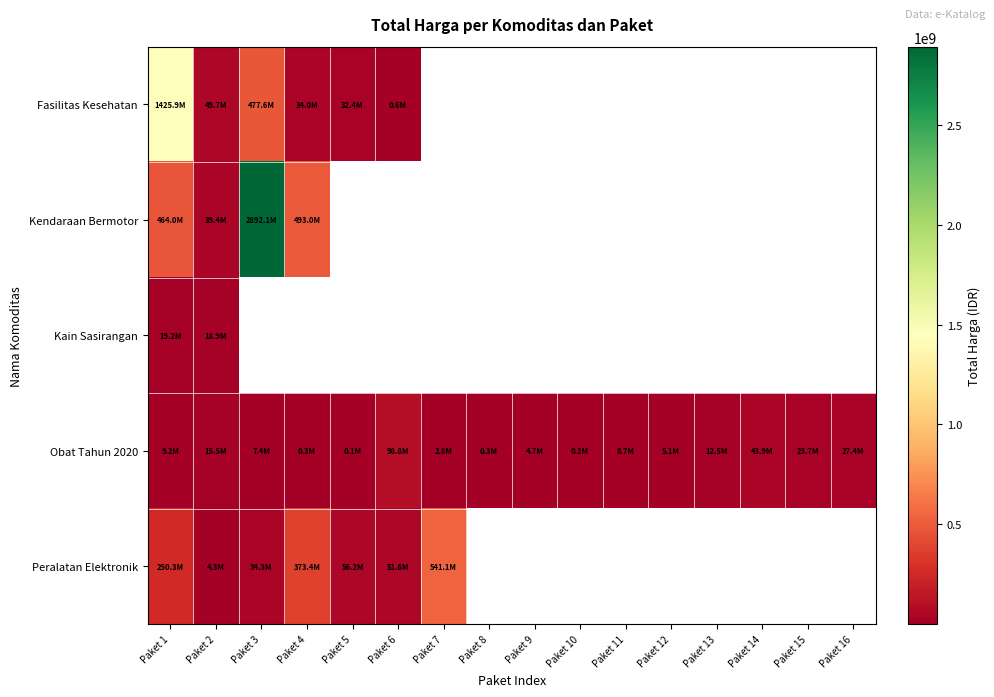

At which label is Peralatan Elektronik closest to 272710500?

Paket 1